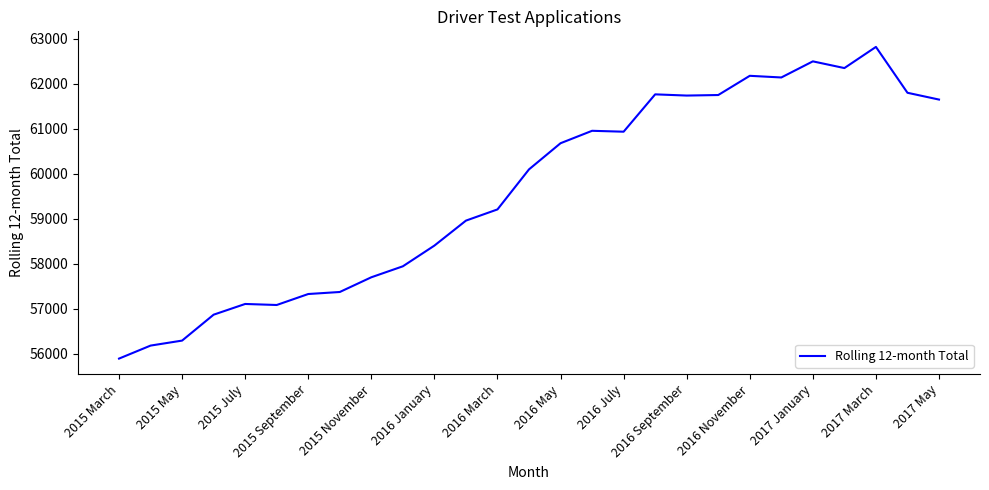

What is the difference between the maximum and minimum values?

6926